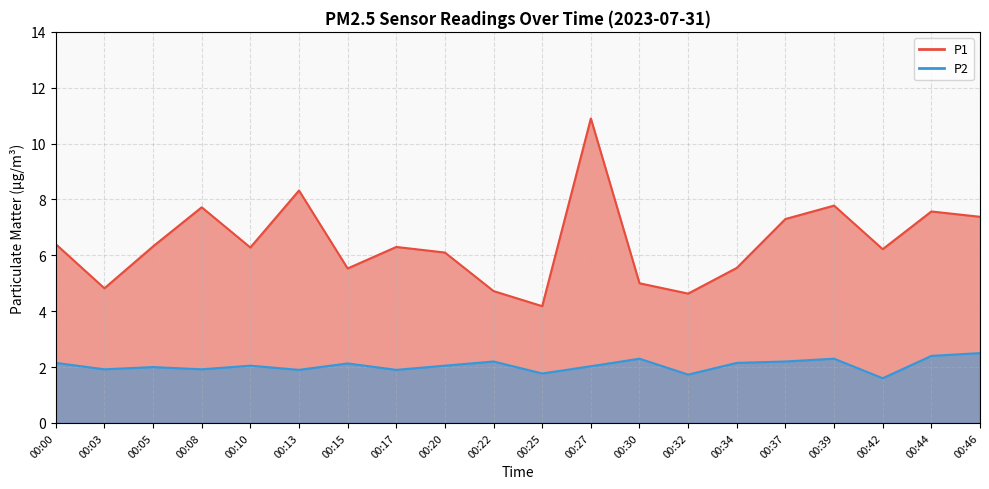

True or false: P2 and P1 intersect in this chart.

False